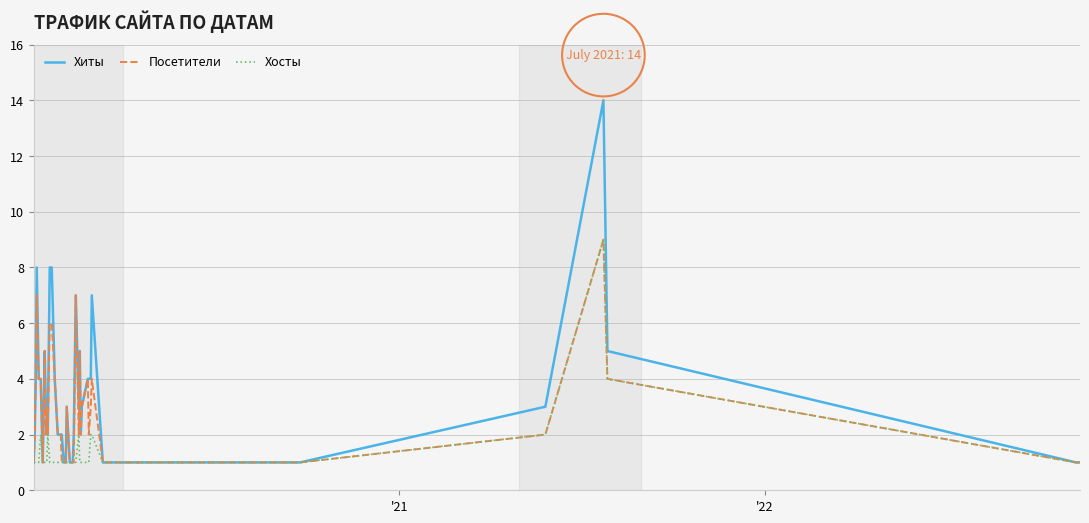

What is the maximum value for Хиты?

14